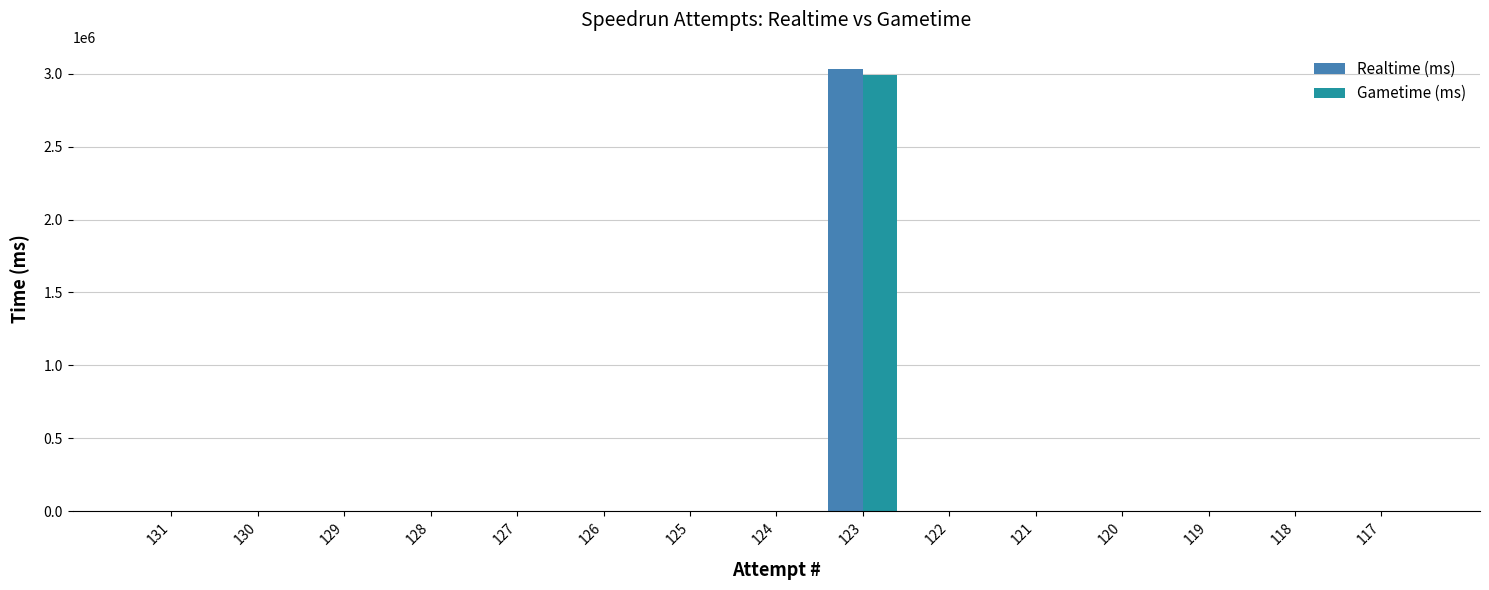

What are all the series names shown in the legend?

Realtime (ms), Gametime (ms)